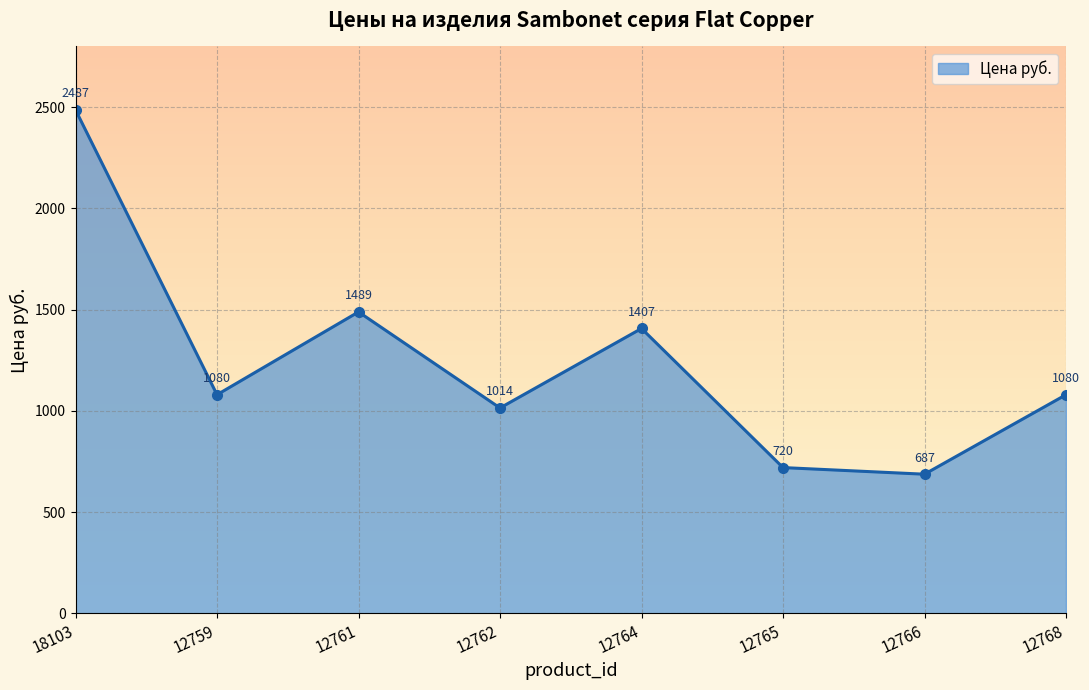

The chart shows a value of 1488.6 at 12761. True or false?

True